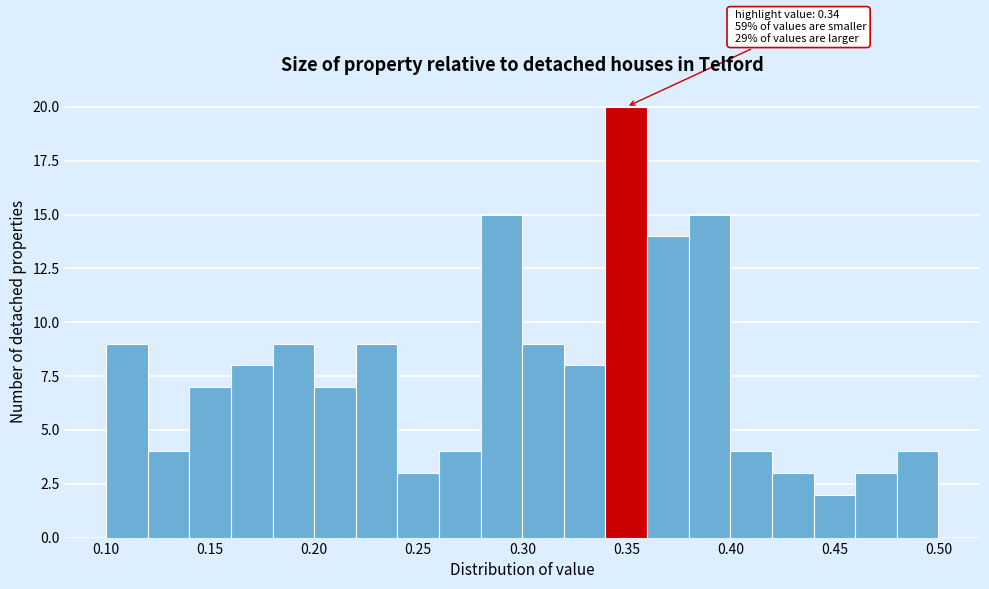

Over which range of the x-axis is the bar tallest?

0.34 to 0.36